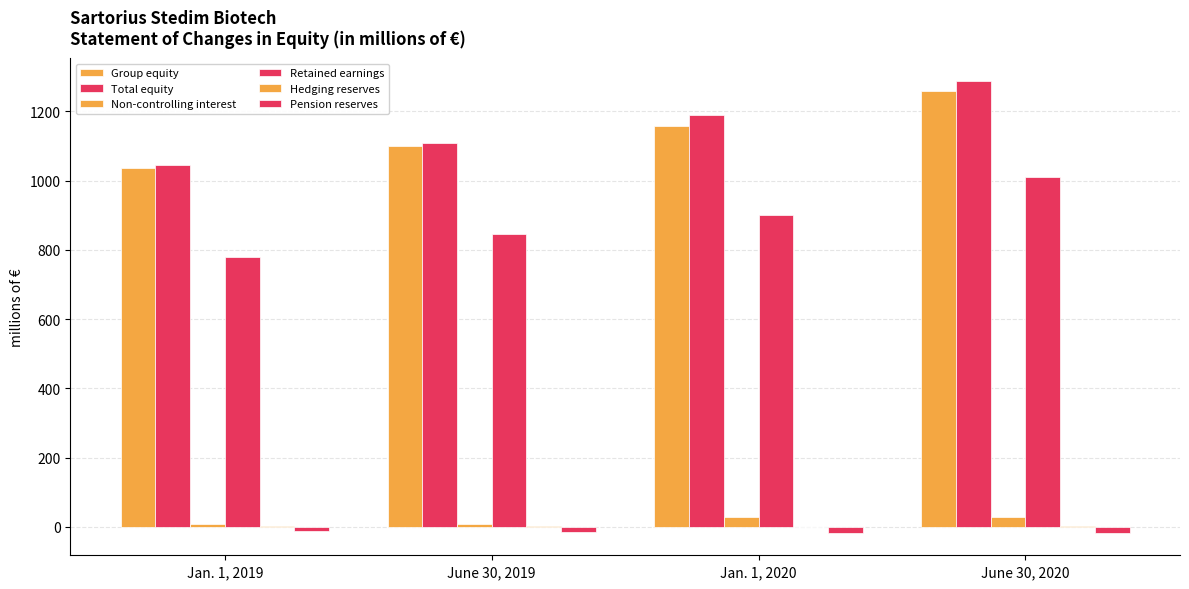

What is the approximate value of Group equity at June 30, 2020?

1258.9